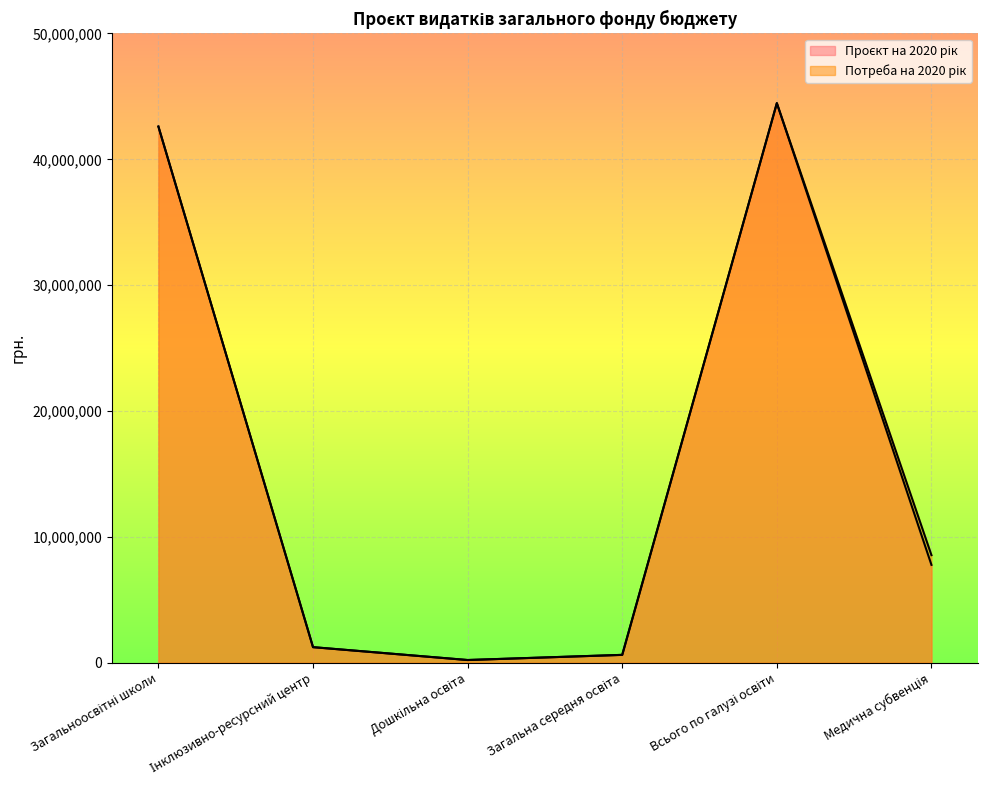

At how many categories does at least one series exceed 20487822?

2